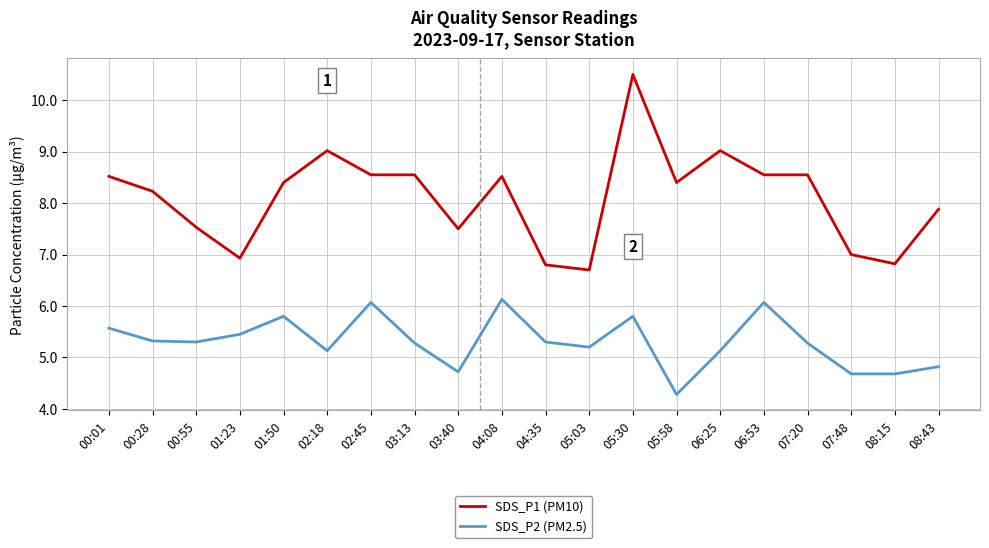

What is the difference between the maximum and minimum values in the SDS_P1 (PM10) series?

3.8